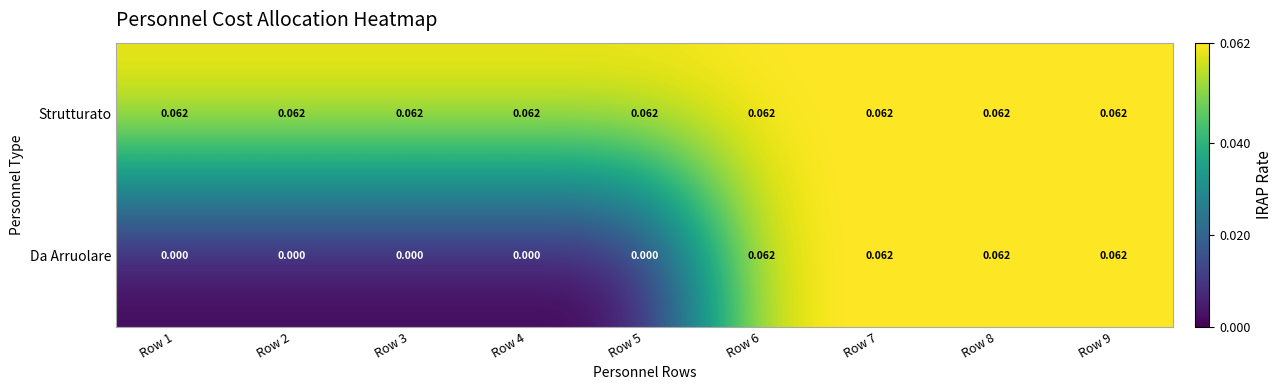

Which series has the largest total across all categories?

Strutturato